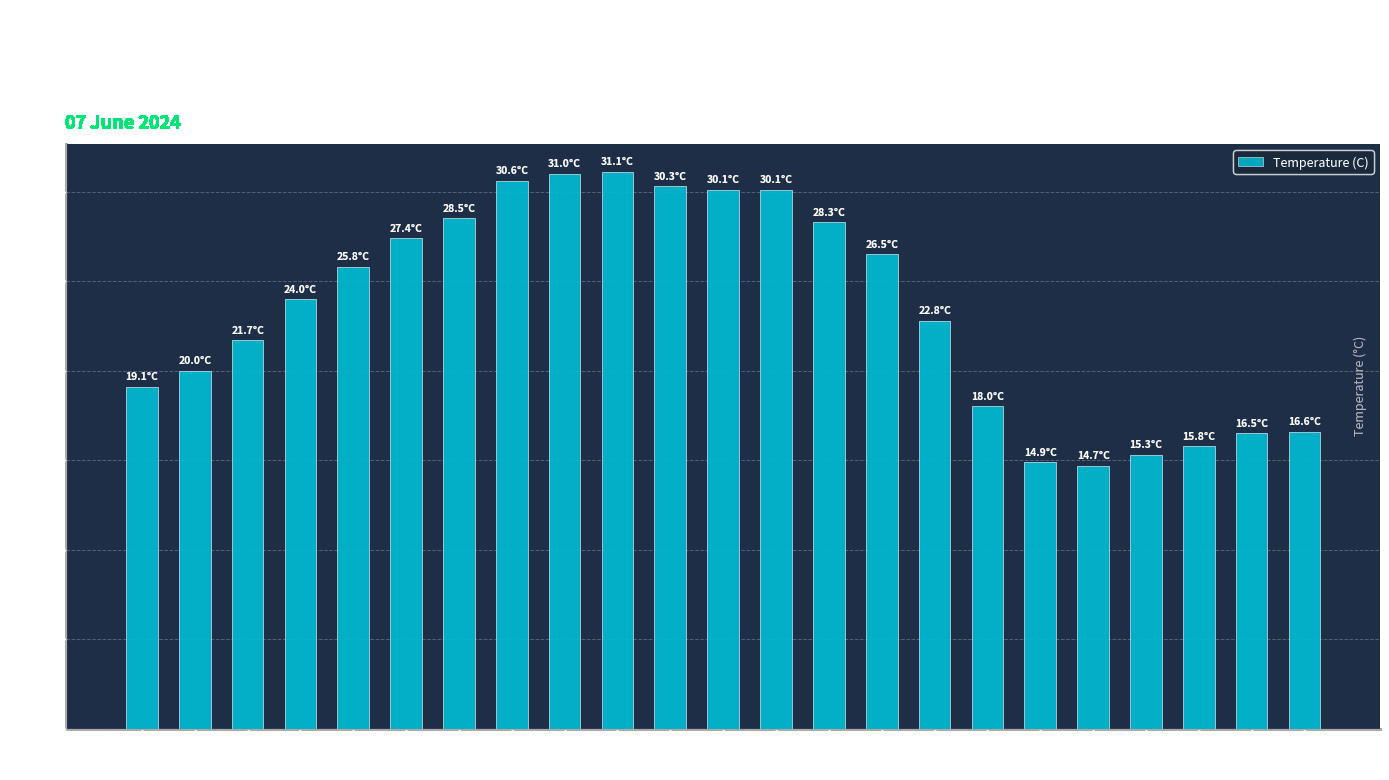

The value at 18:00 is 50.1. True or false?

False